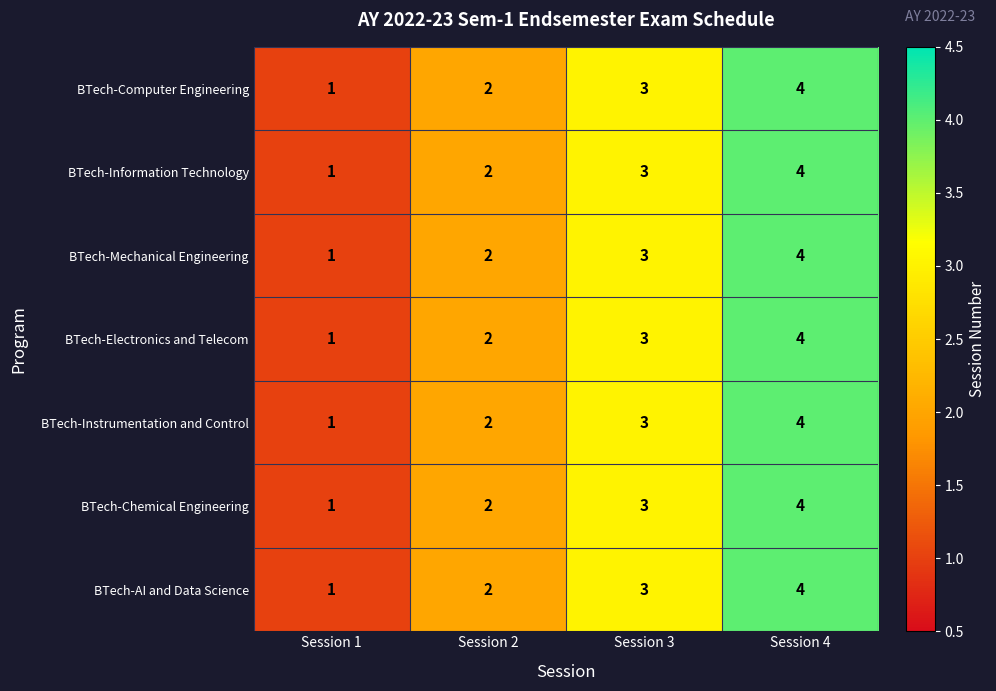

What is the total value across all series at Session 1?

7